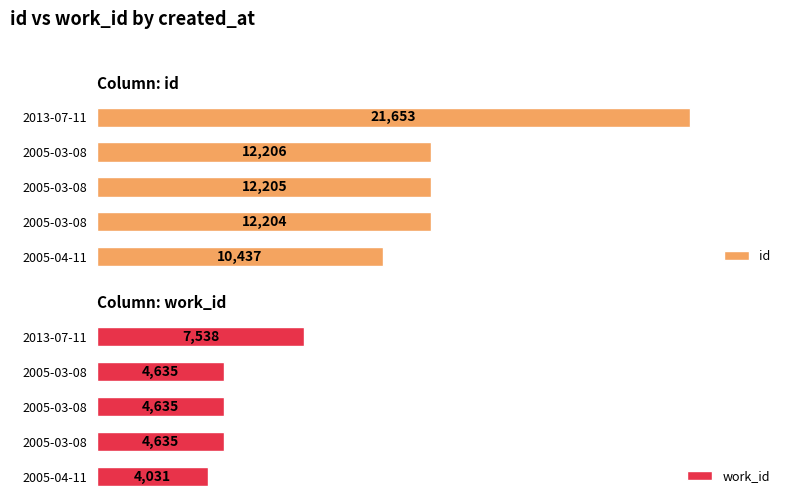

Read the work_id value at 2005-04-11, to the nearest 10.

4030